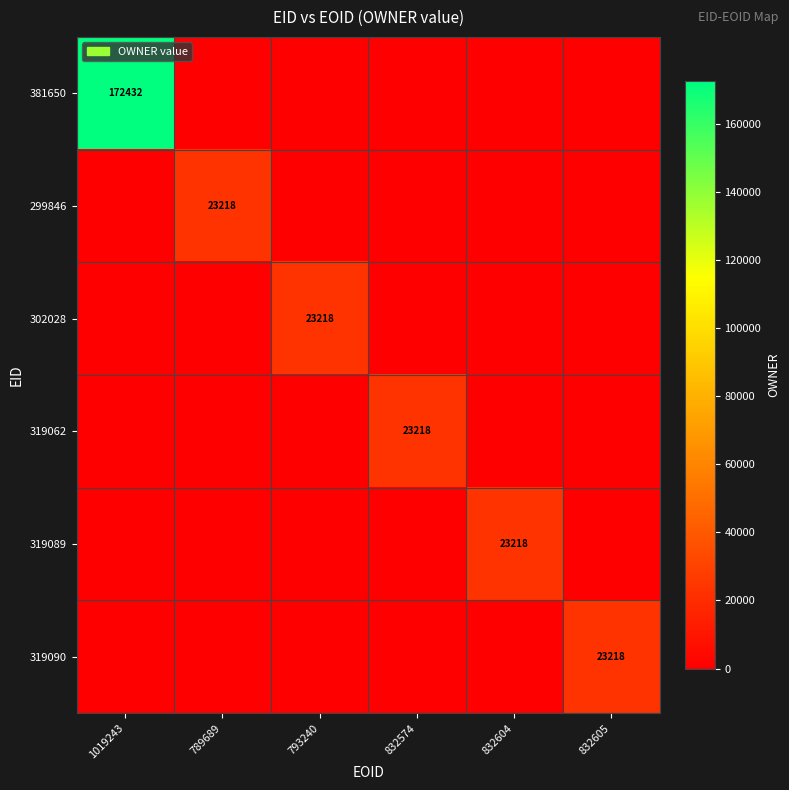

The value of 319062 at 793240 is 0. True or false?

True